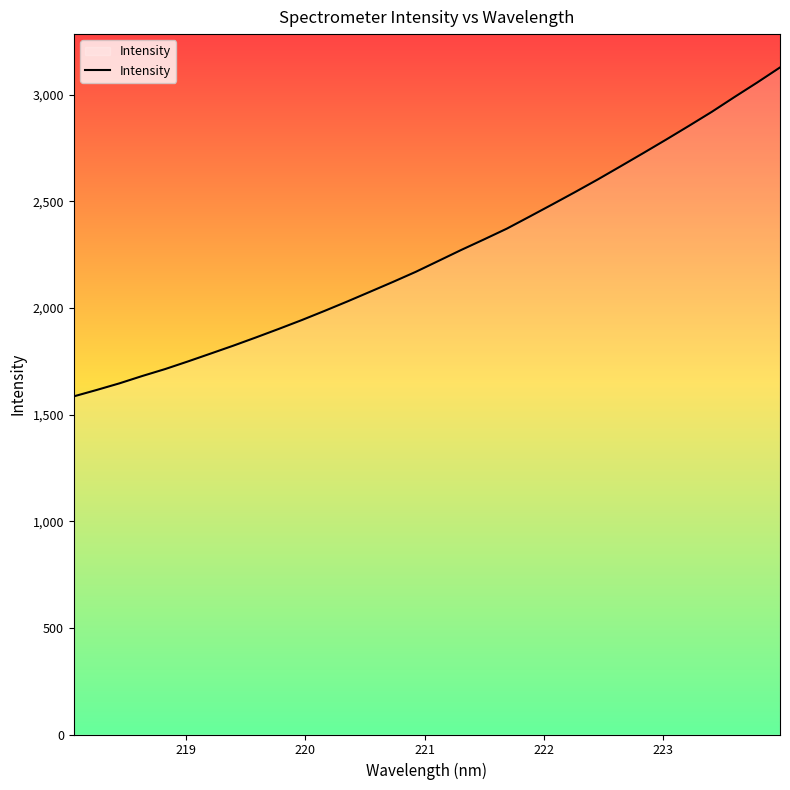

What is the difference between the maximum and minimum values?

1542.0